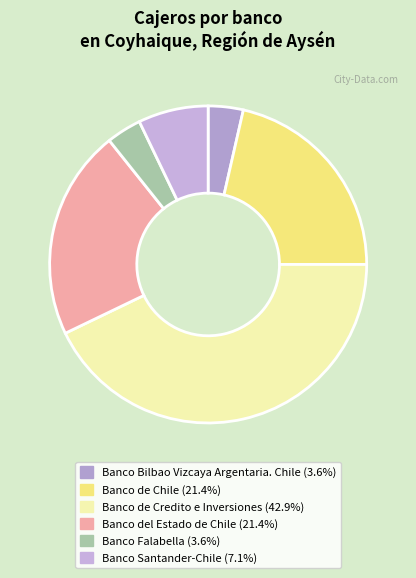

How many segments does this pie chart have?

6